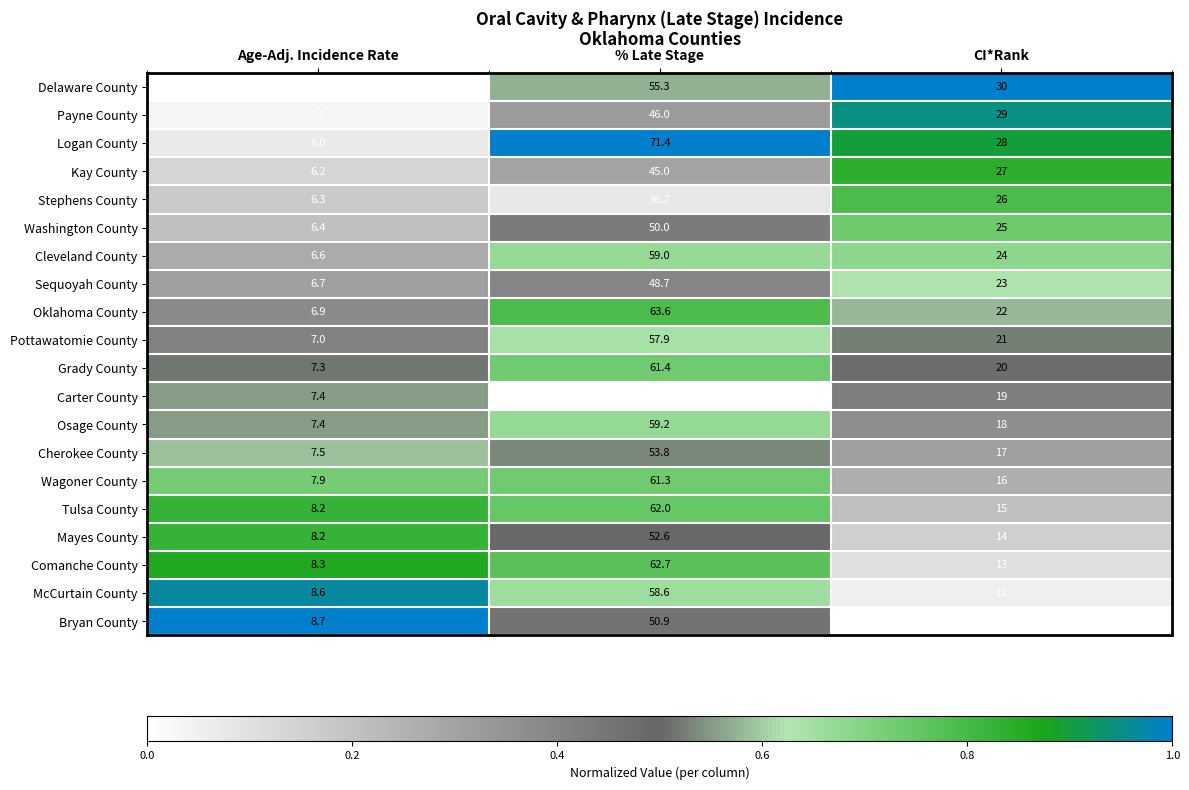

What is the lowest value of the Cherokee County series?

7.5